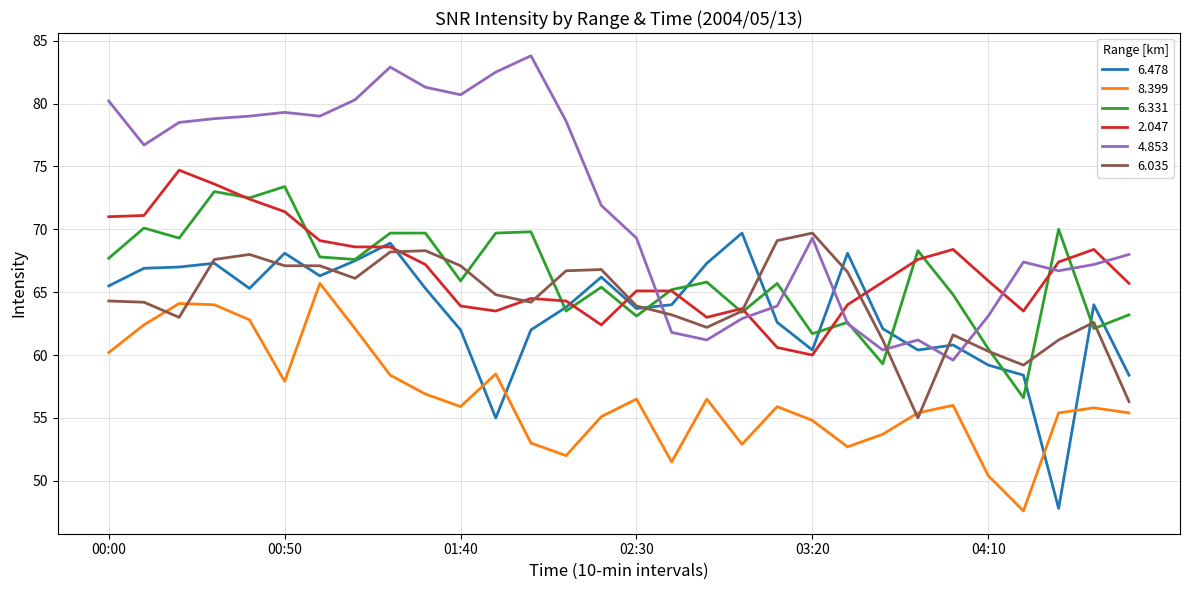

How many lines are shown in the chart?

6